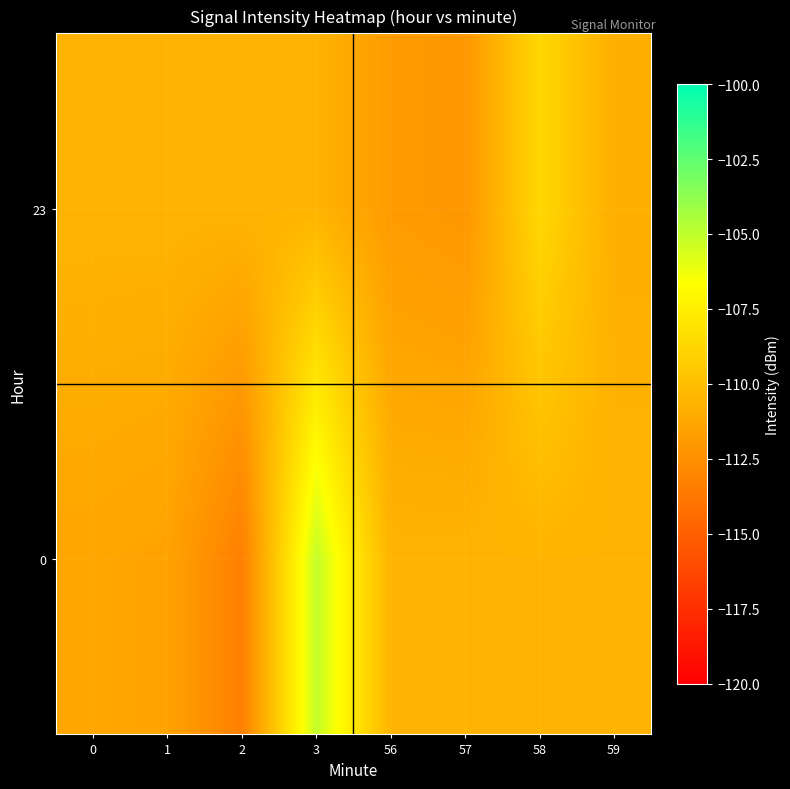

Between 57 and 2, which is larger?

57